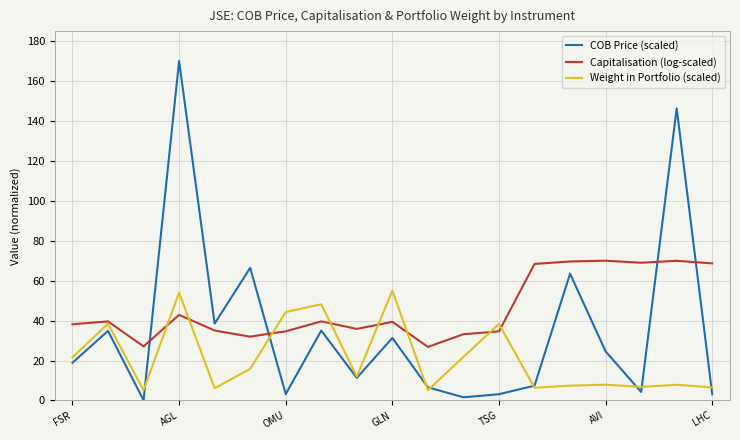

How many values in the COB Price (scaled) series are below 18?

9